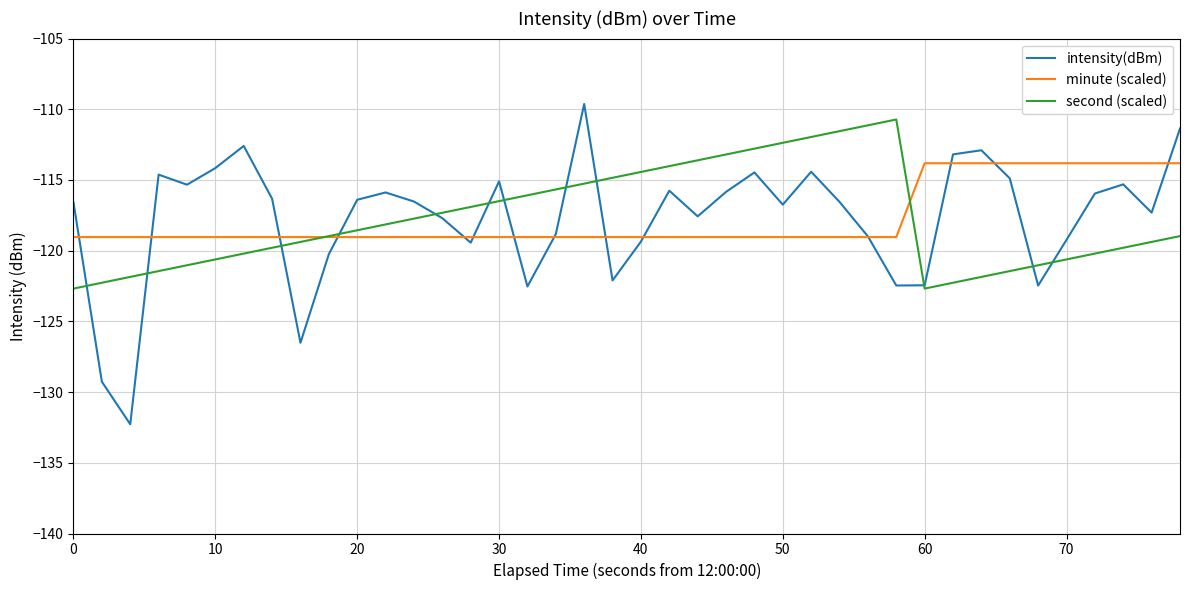

What is the maximum value for intensity(dBm)?

-109.6